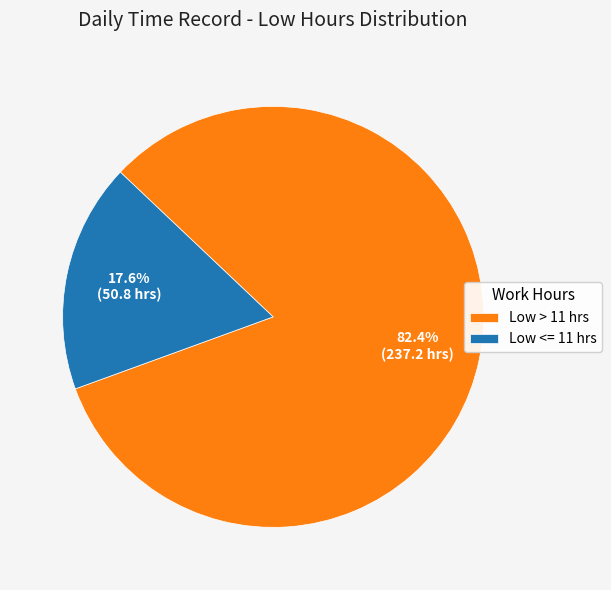

What percentage is NOT represented by Low > 11 hrs?

17.6%